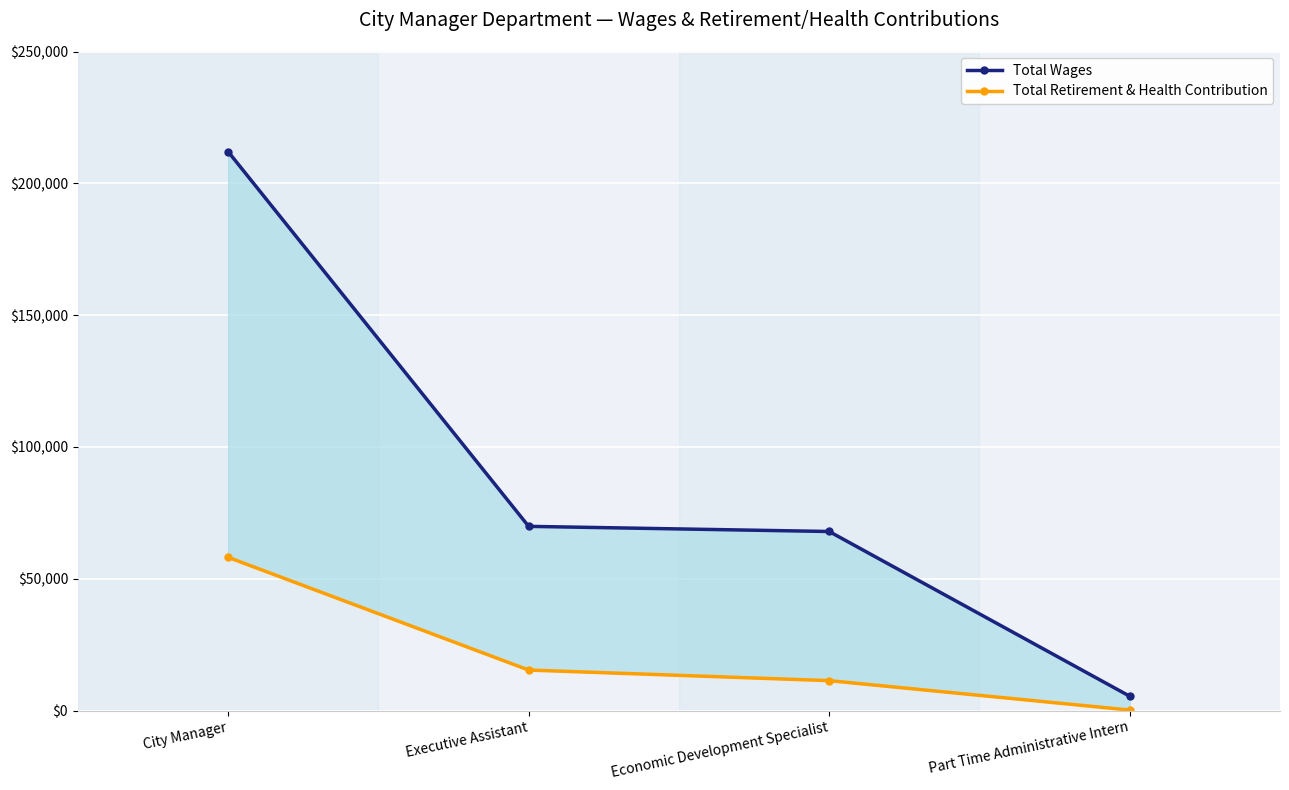

List the labels in order of Total Retirement & Health Contribution value, smallest first.

Part Time Administrative Intern, Economic Development Specialist, Executive Assistant, City Manager